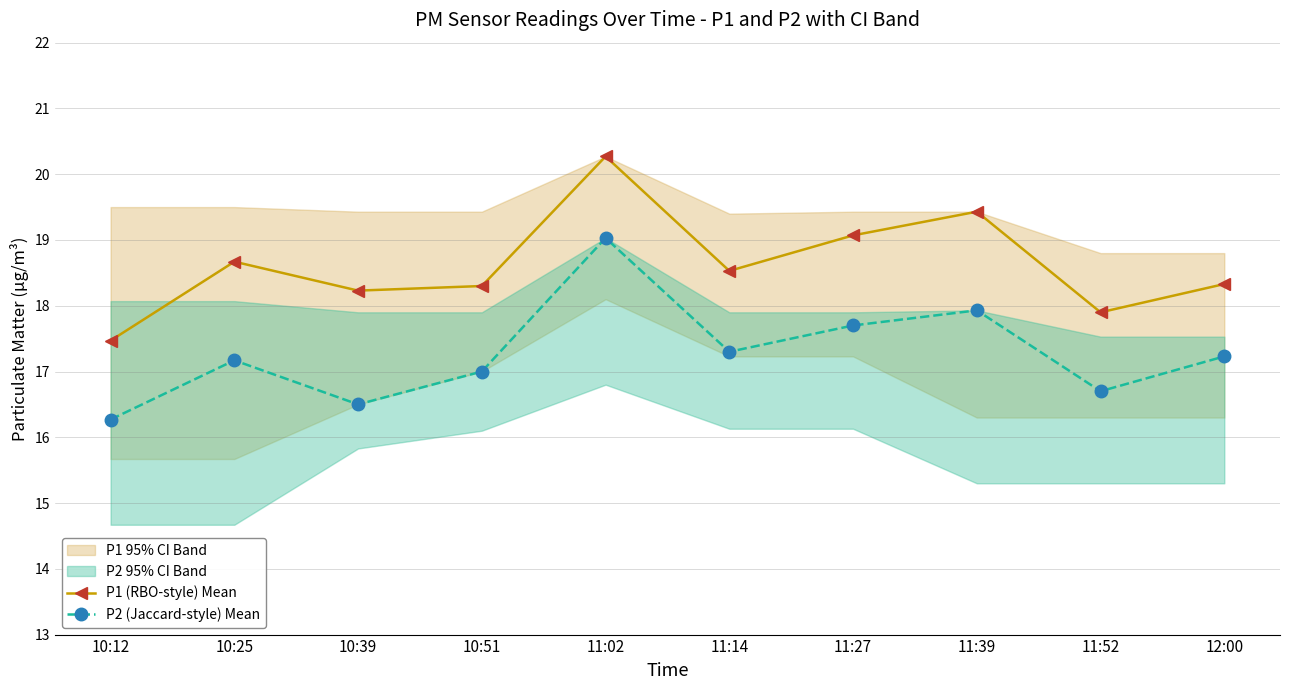

What is the difference between the highest and lowest values at 10:12?

1.2